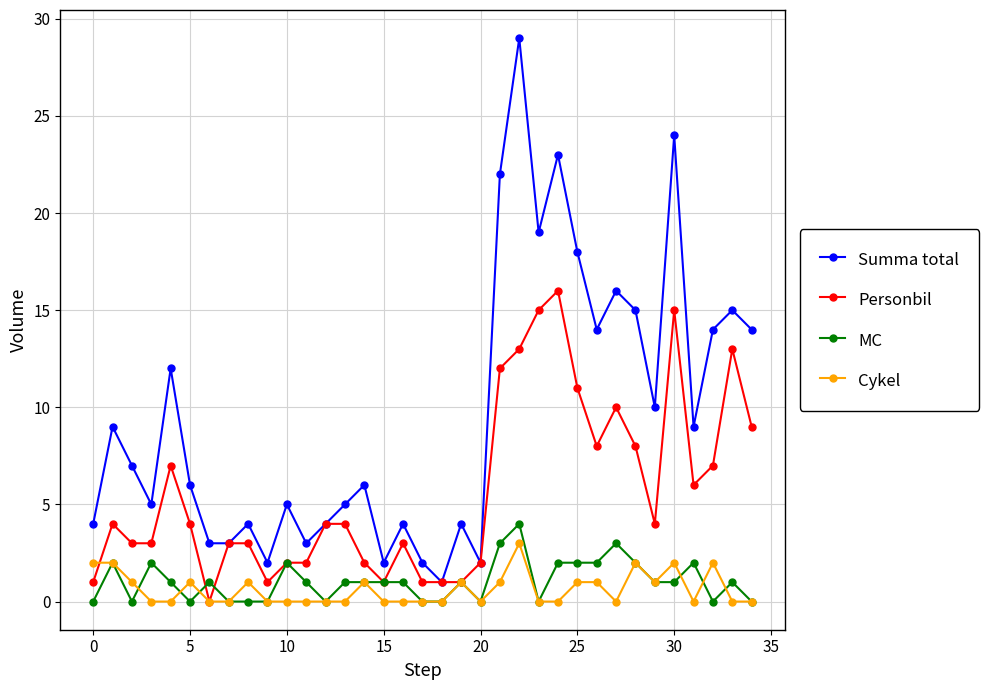

True or false: Cykel and Summa total intersect in this chart.

False